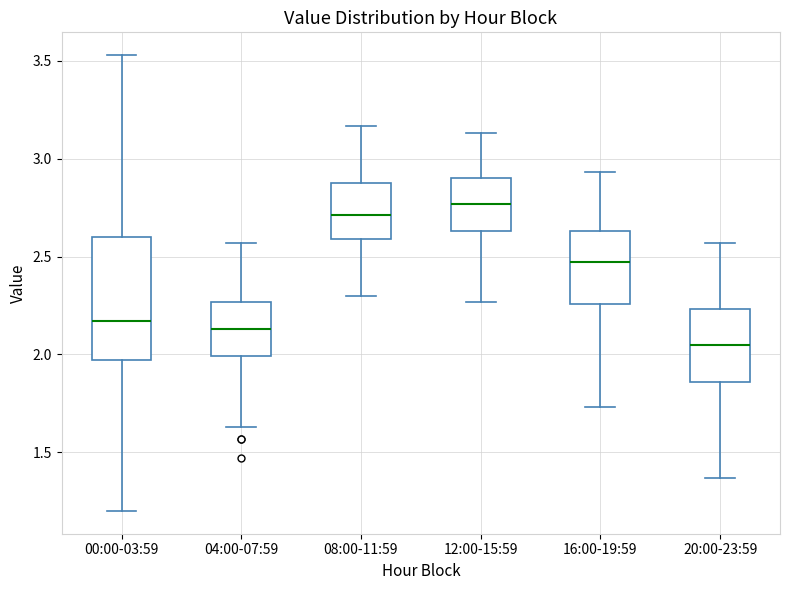

Which box has the highest median line?

12:00-15:59